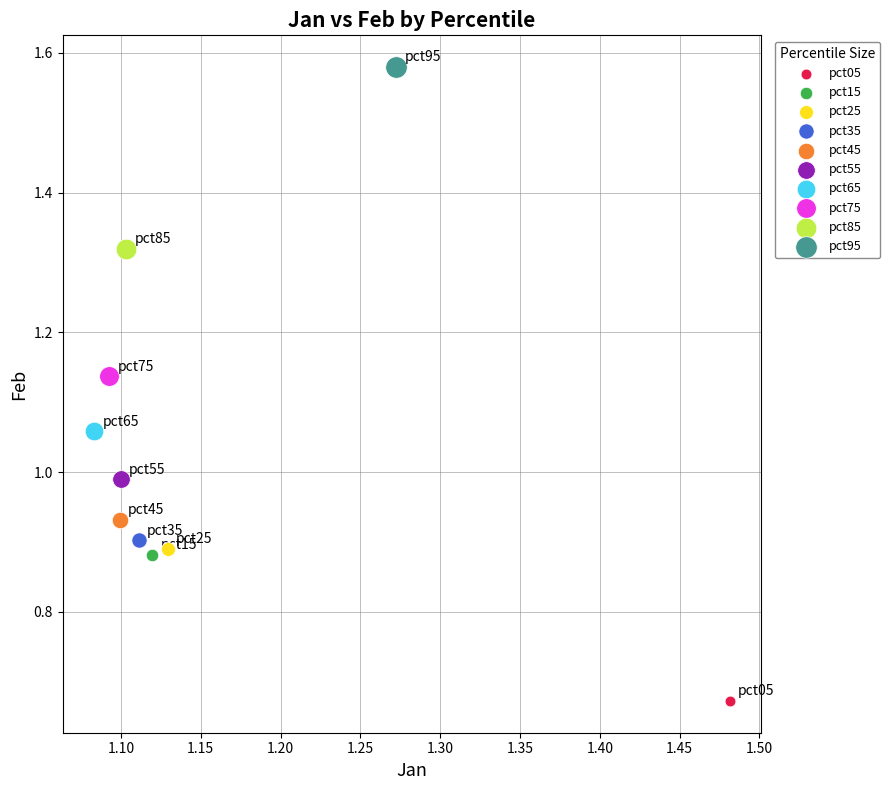

Which series reaches the minimum Y coordinate?

pct05